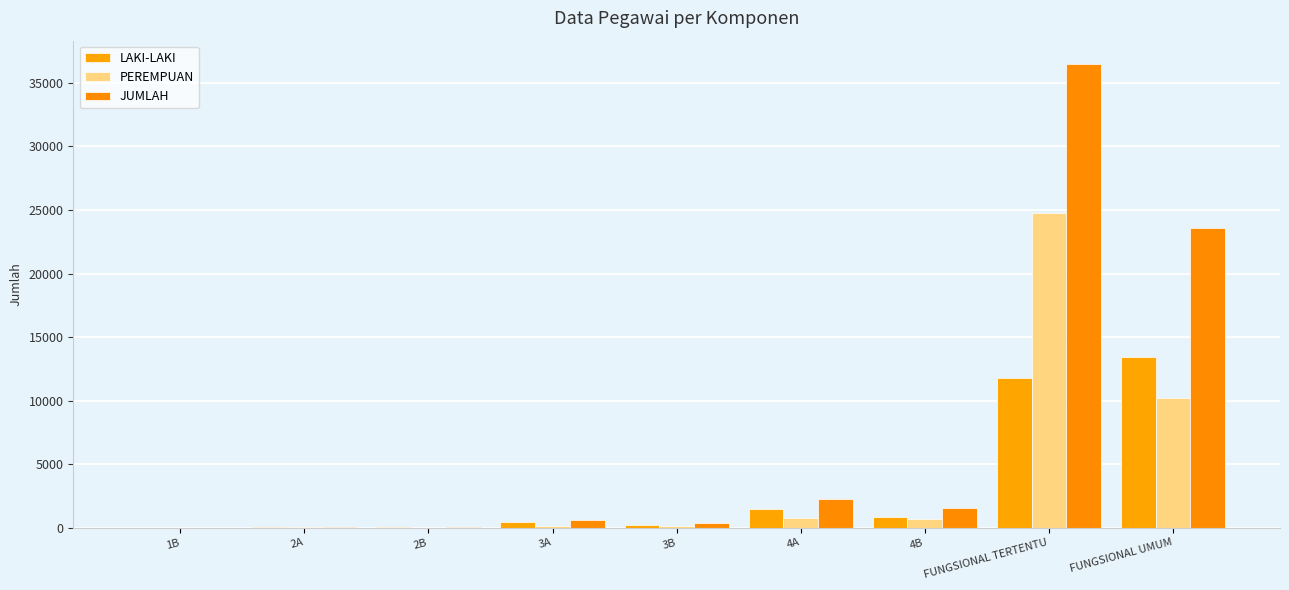

At which label does JUMLAH reach its peak?

FUNGSIONAL TERTENTU